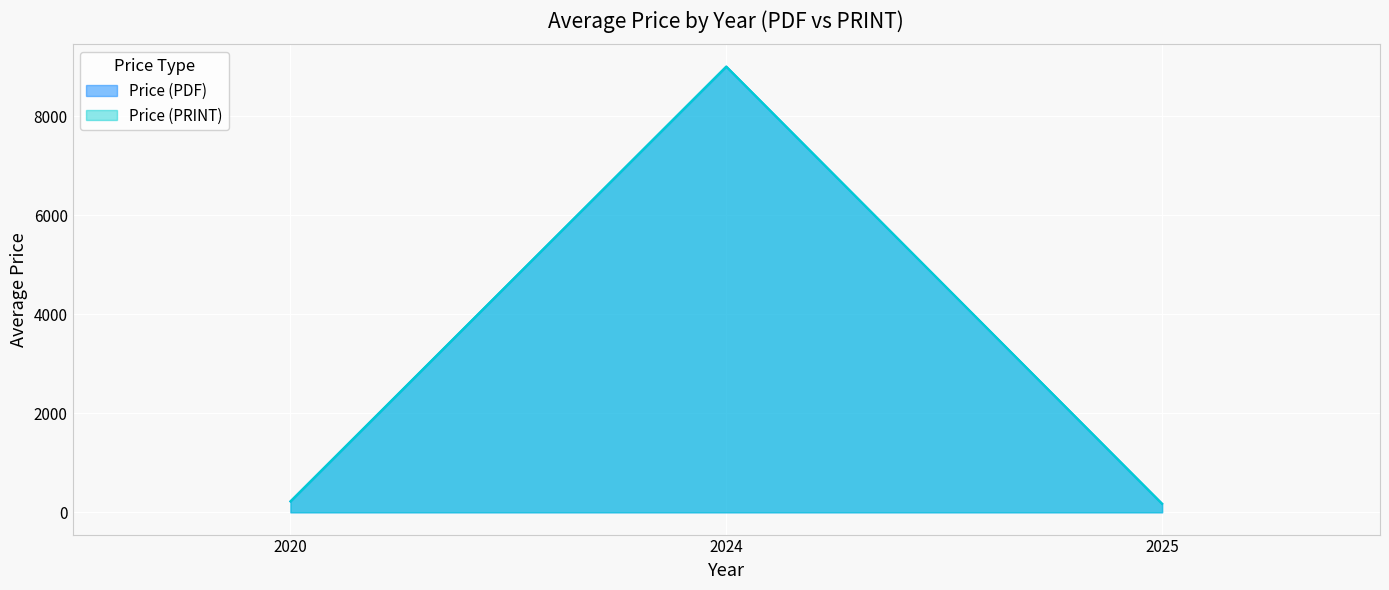

True or false: Price (PRINT) and Price (PDF) intersect in this chart.

False